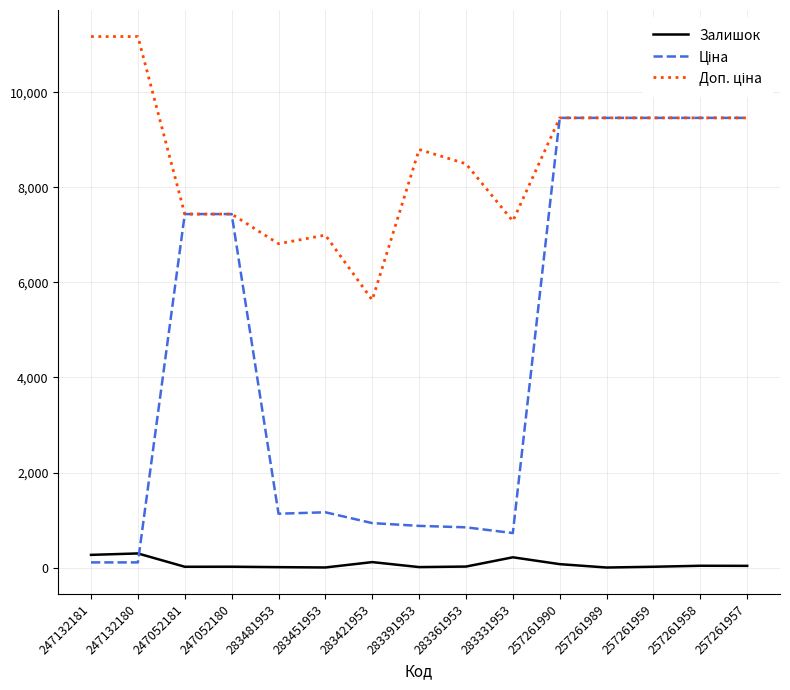

The Залишок series shows 4.0 at 257261989. True or false?

True